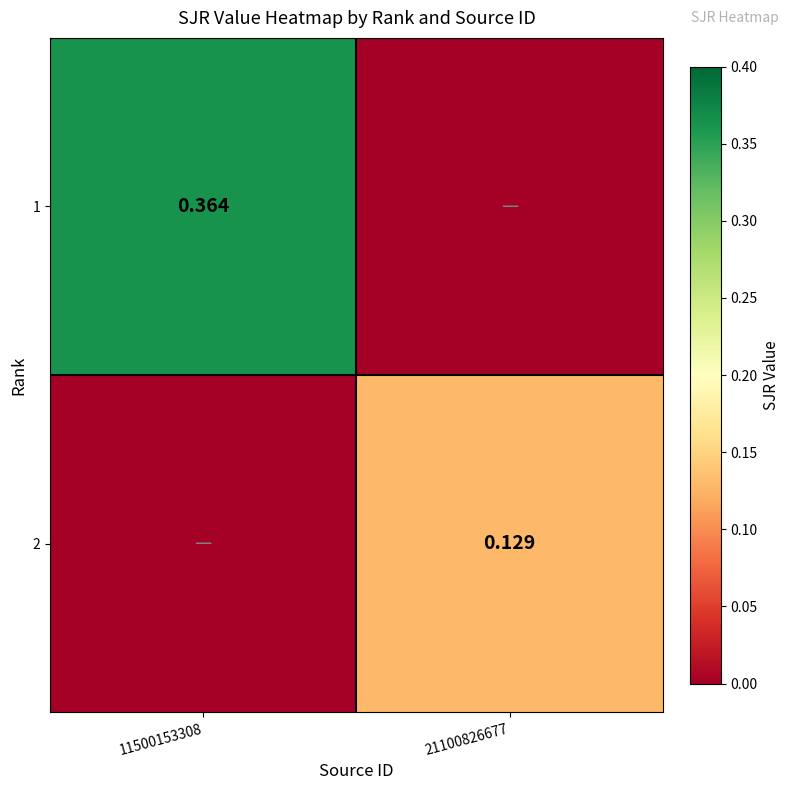

Is the value of 2 at 21100826677 greater than the value of 1 at 11500153308?

No